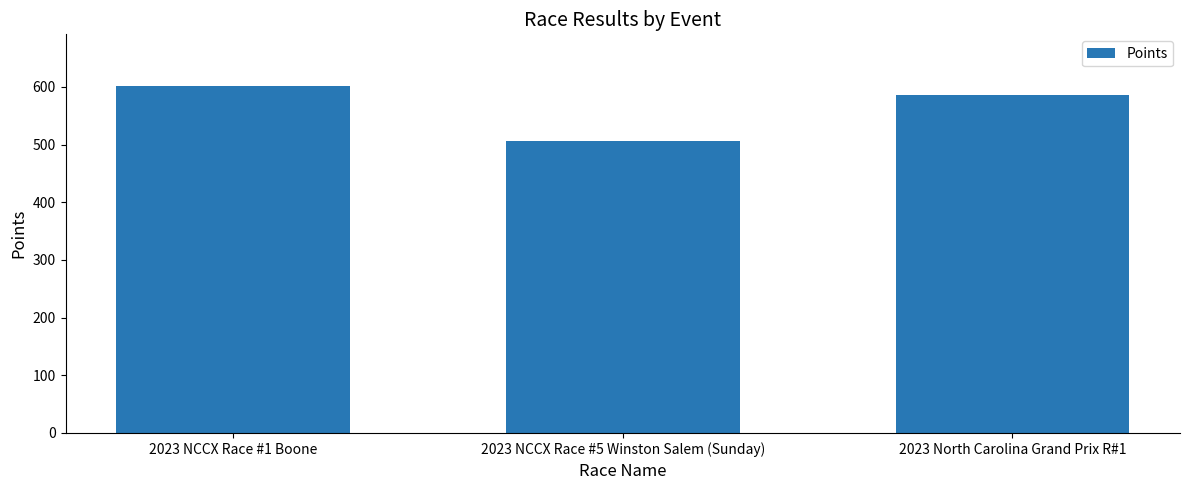

What is the difference between the values at 2023 NCCX Race #1 Boone and 2023 North Carolina Grand Prix R#1?

14.9